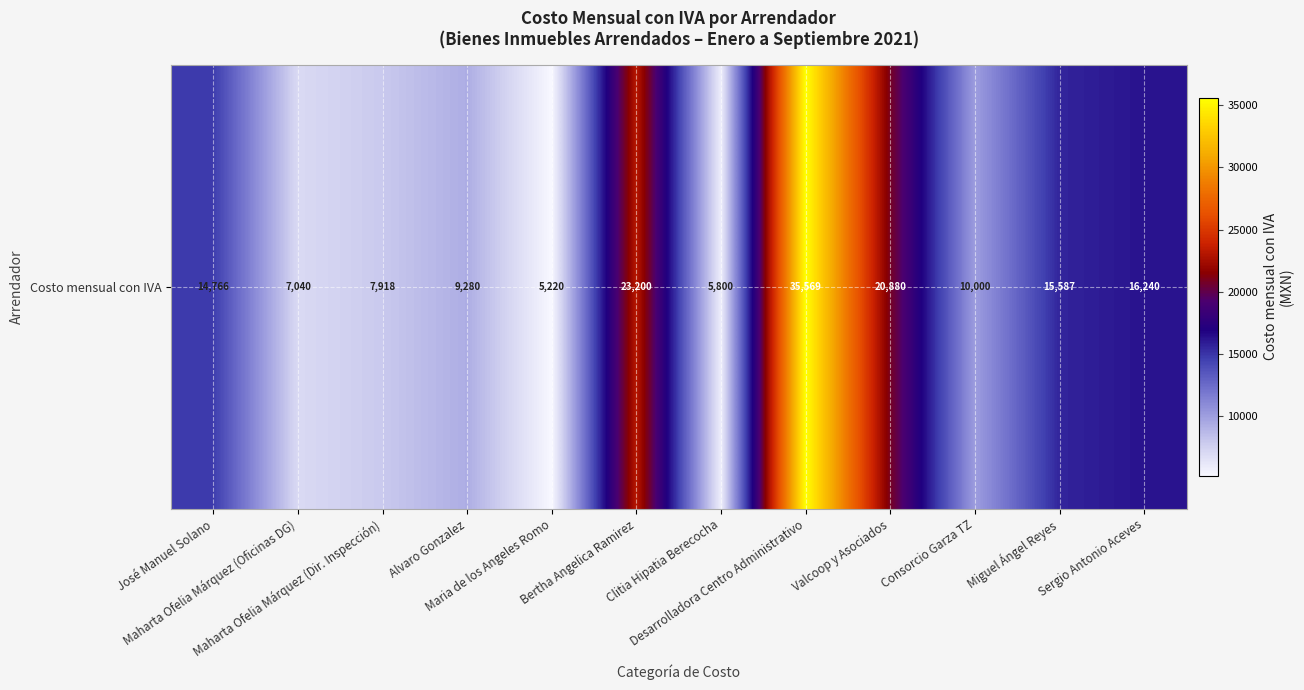

Reading left to right, transcribe all the data shown in this chart.

14766.0	7040.0	7918.0	9280.0	5220.0	23200.0	5800.0	35569.3	20880.0	10000.0	15586.7	16240.0